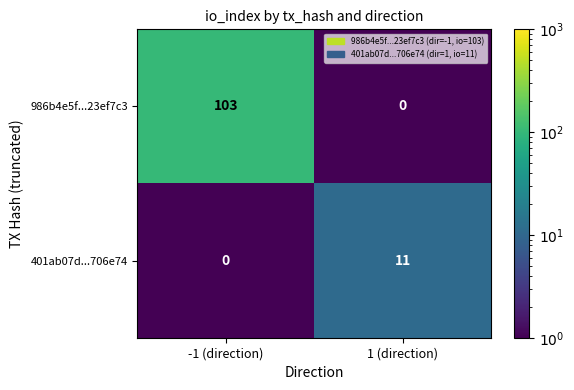

How many categories are shown in the chart?

2